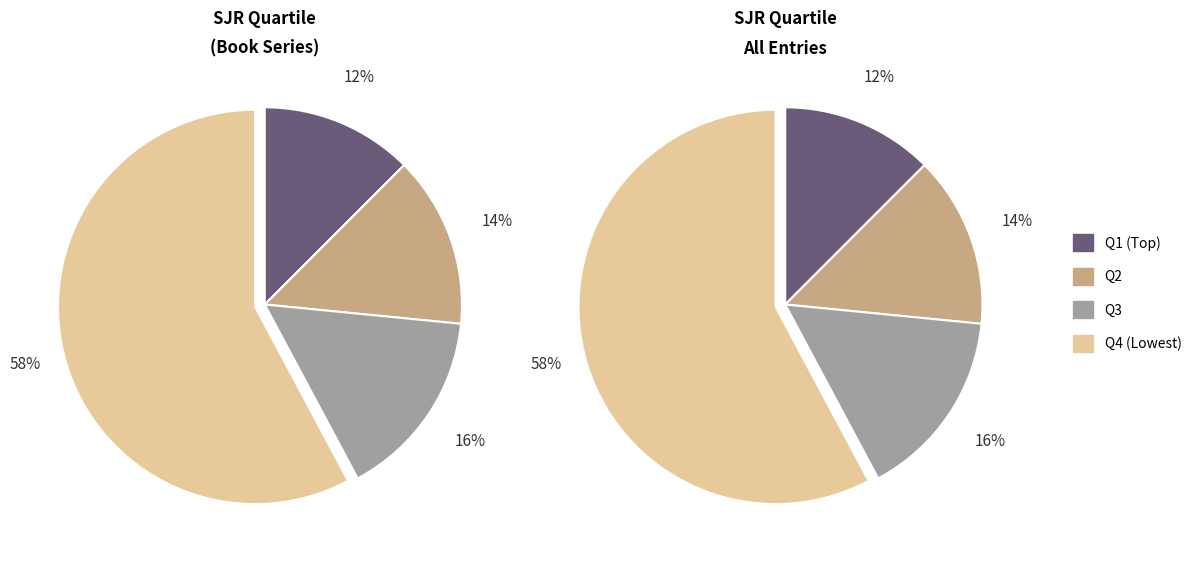

Which slice represents more than half of the pie?

Q4